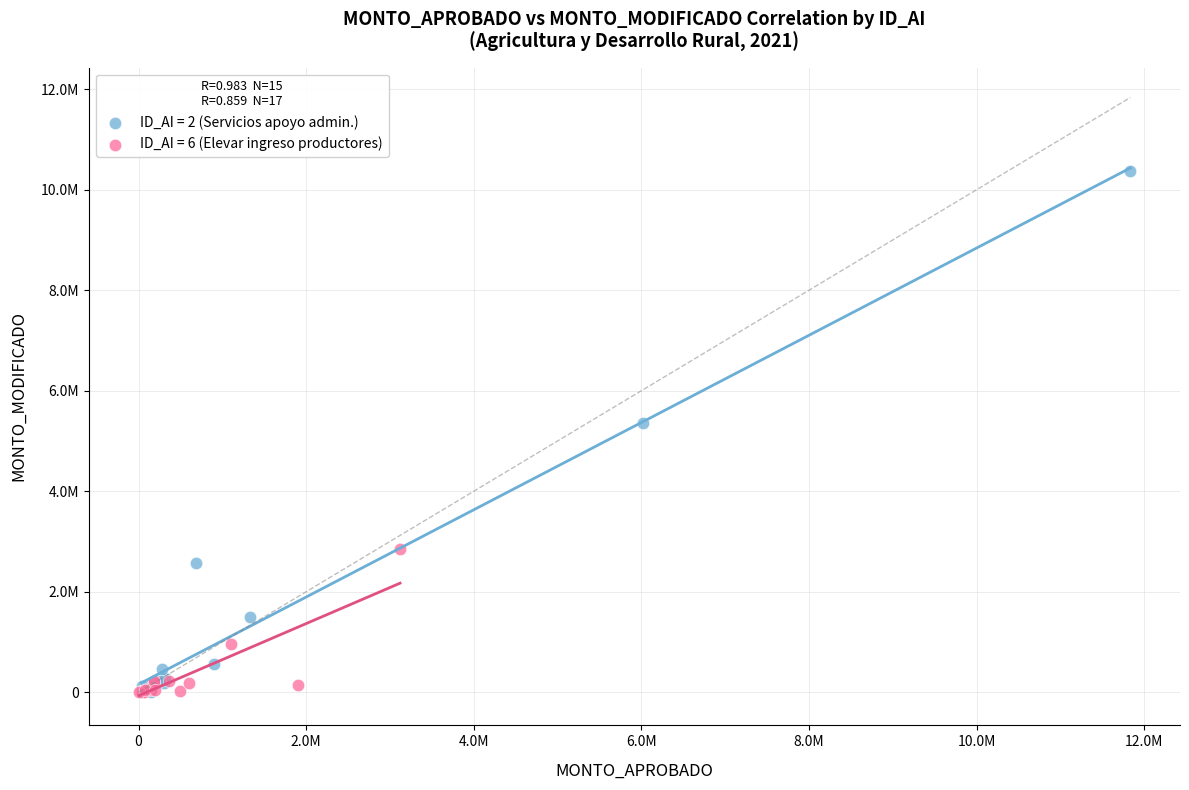

What are all the series names shown in the legend?

ID_AI = 2 (Servicios apoyo admin.), ID_AI = 6 (Elevar ingreso productores)